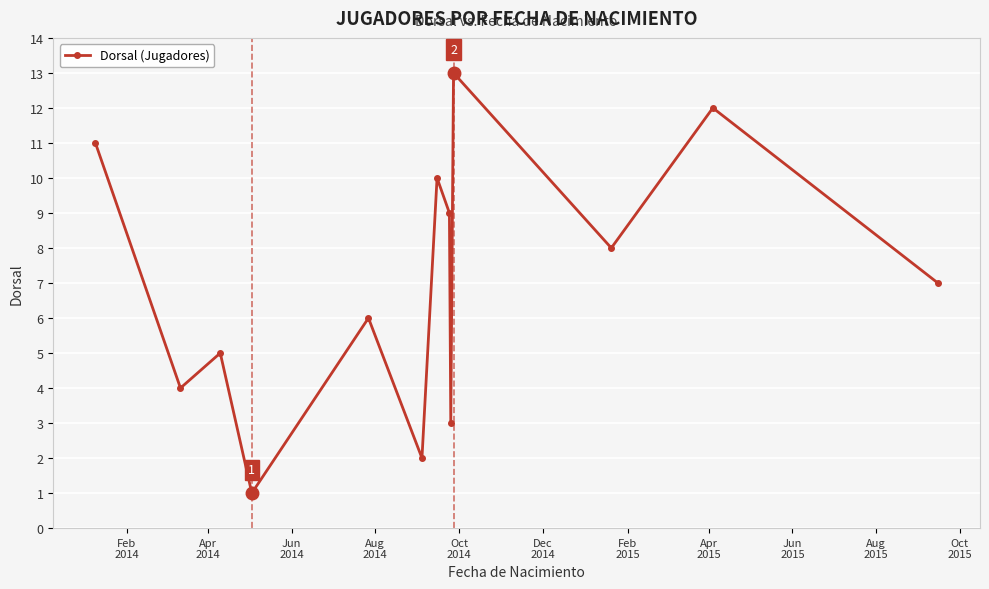

What is the difference between the maximum and minimum values?

12